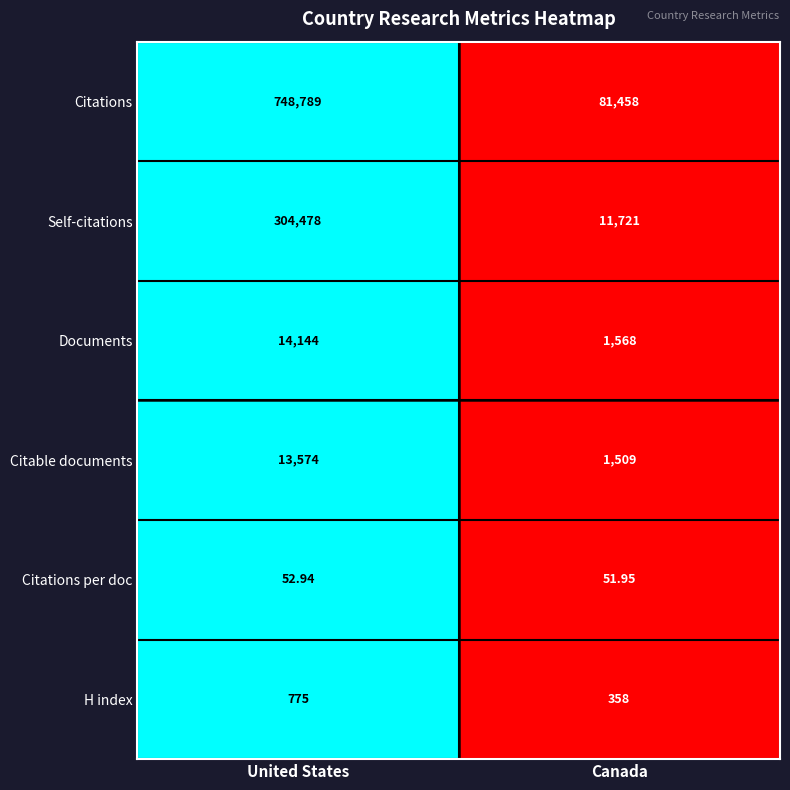

How many series are shown in this chart?

6